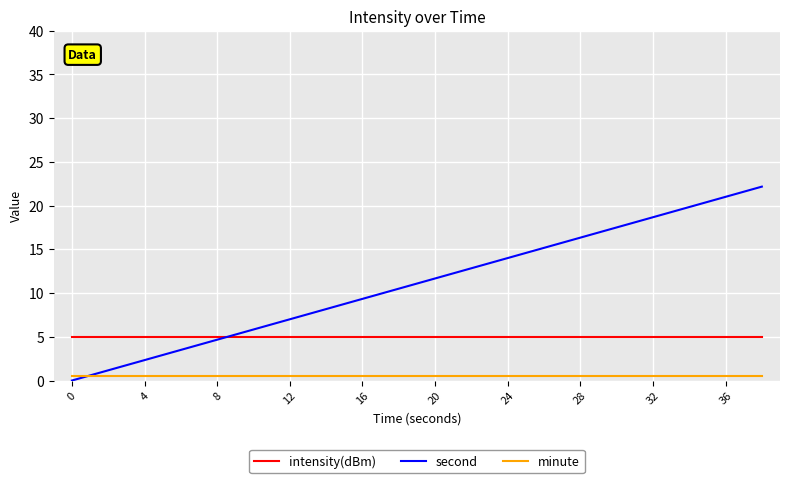

How many intersections are there between second and minute?

1